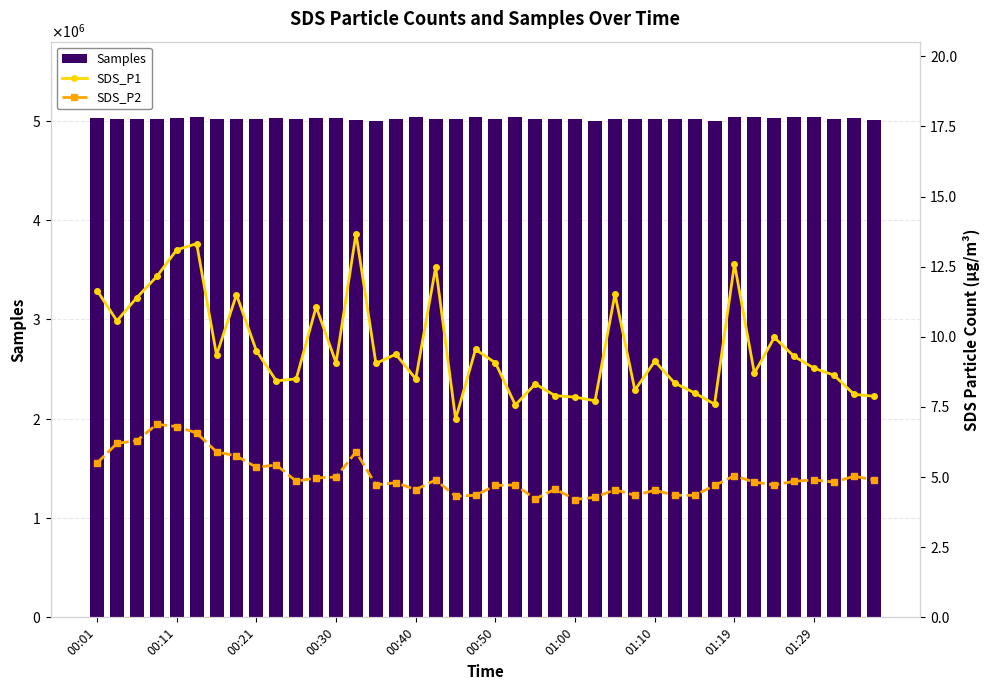

What is the difference between the maximum and minimum values in the SDS_P2 series?

2.7